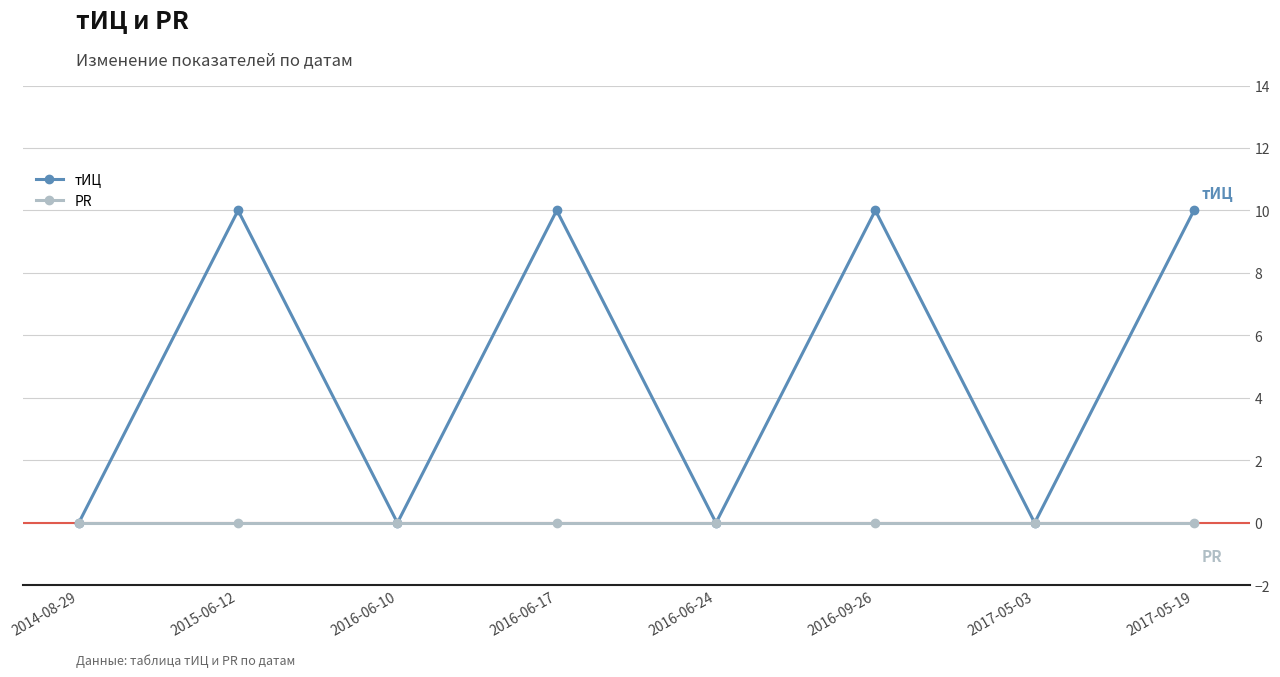

Is the value of PR at 2016-06-17 greater than the value of тИЦ at 2016-09-26?

No